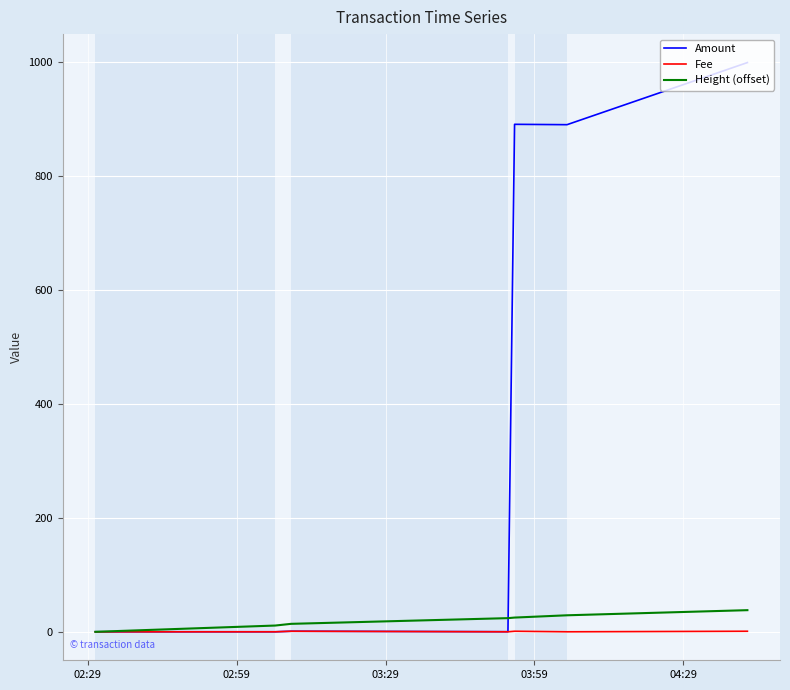

Which series has the largest total across all categories?

Amount